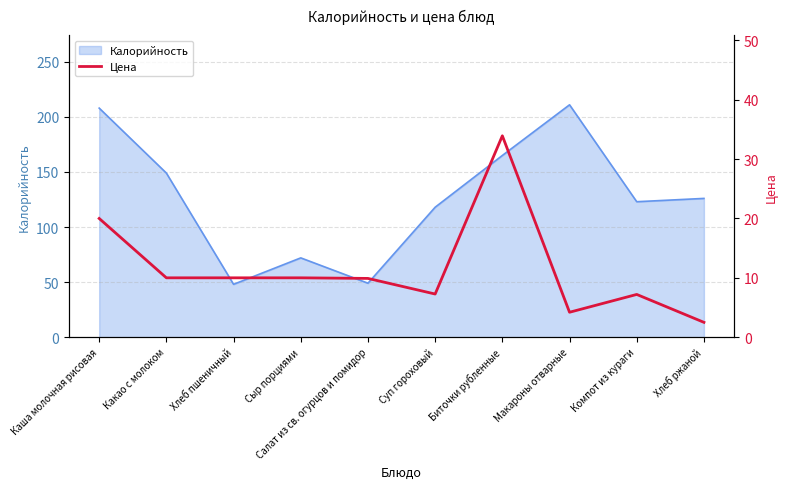

Where is the first local maximum?

Биточки рубленные